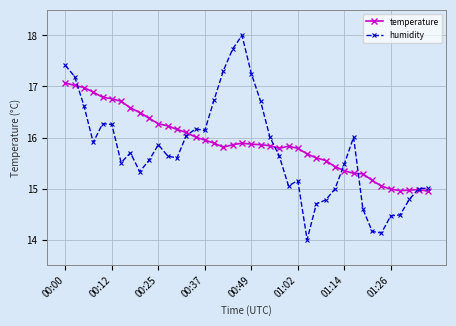

What is the smallest value displayed?

14.0